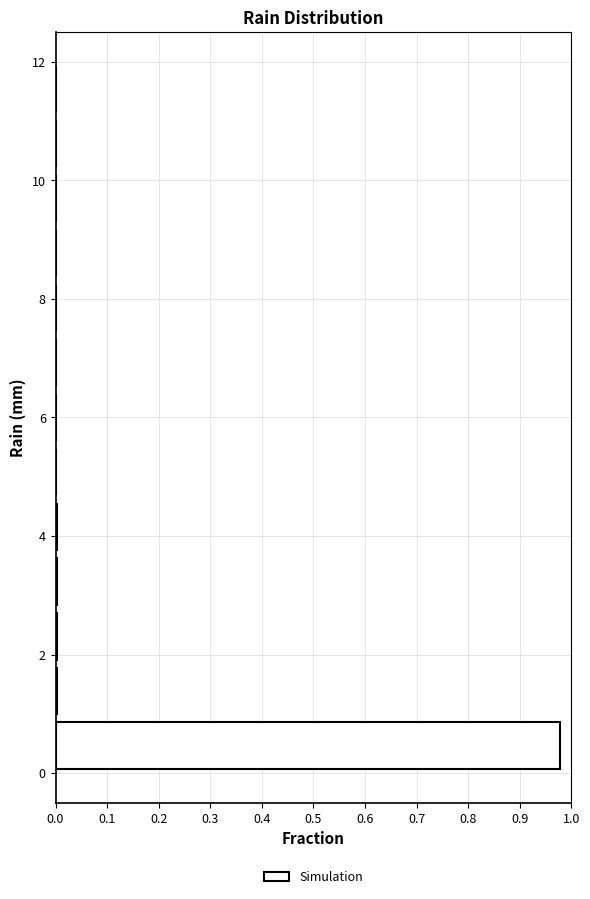

Which range on the y-axis has the longest bar?

0.0 to 1.0